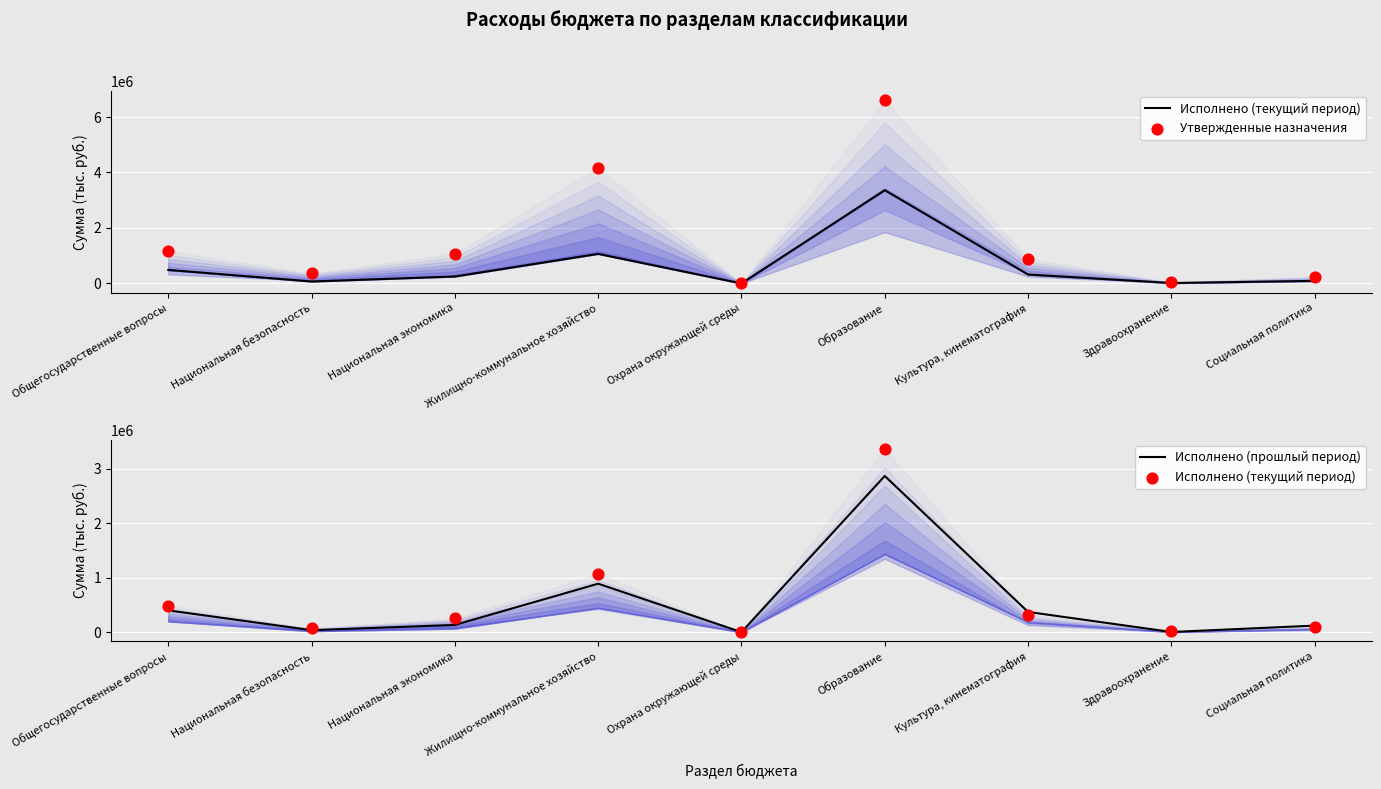

What is the total value across all series at Социальная политика?

458348.6